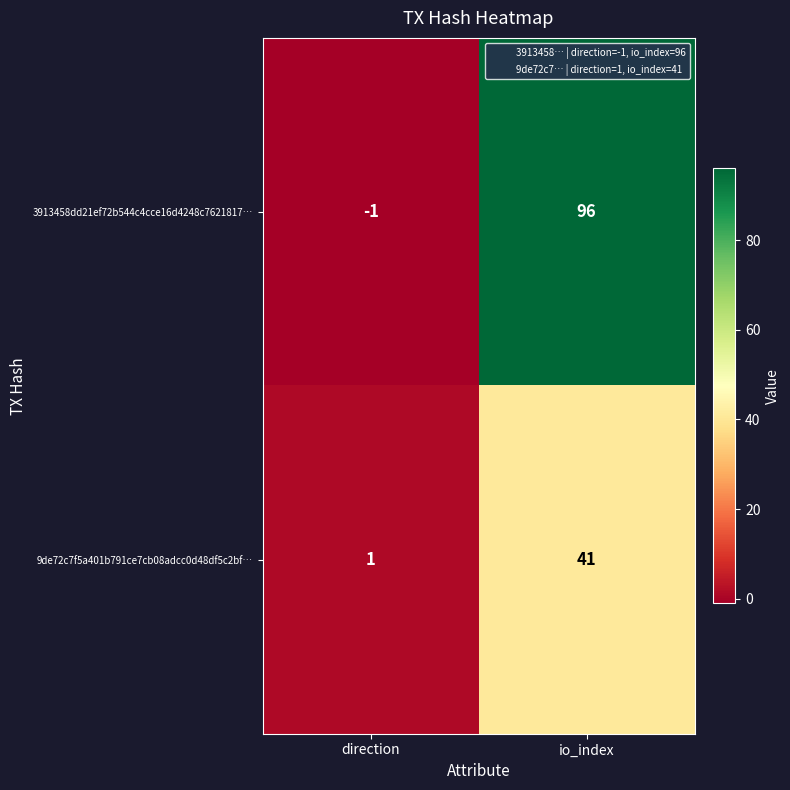

What is the spread (max minus min) of values at io_index?

55